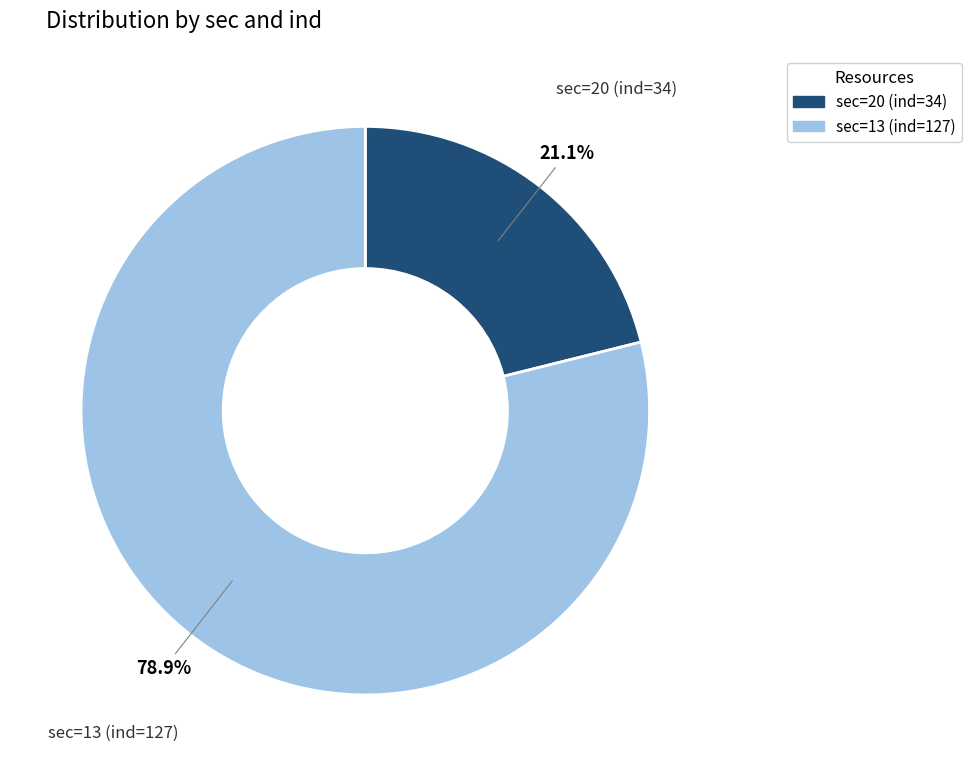

Is the sum of sec=13 and sec=20 greater than half?

Yes